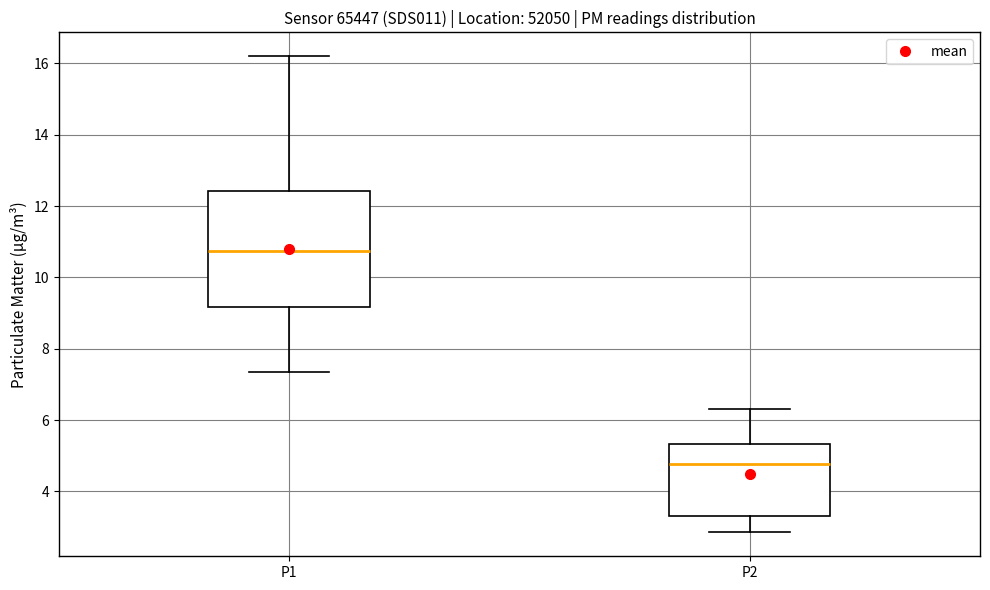

Where does the median line of the box for P2 sit on the y-axis? The values are not printed on the chart, so give them approximately, as read against the axis.

4.8